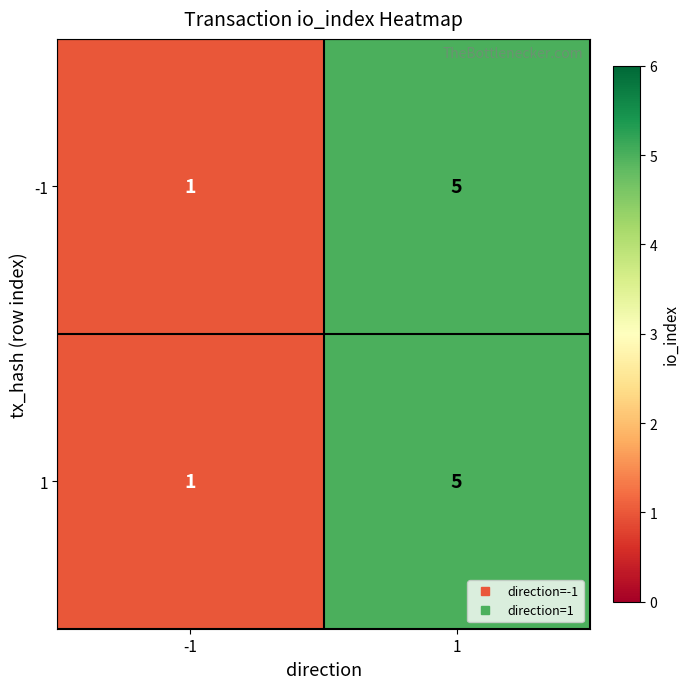

What is the sum of the 1 values at 1 and -1?

6